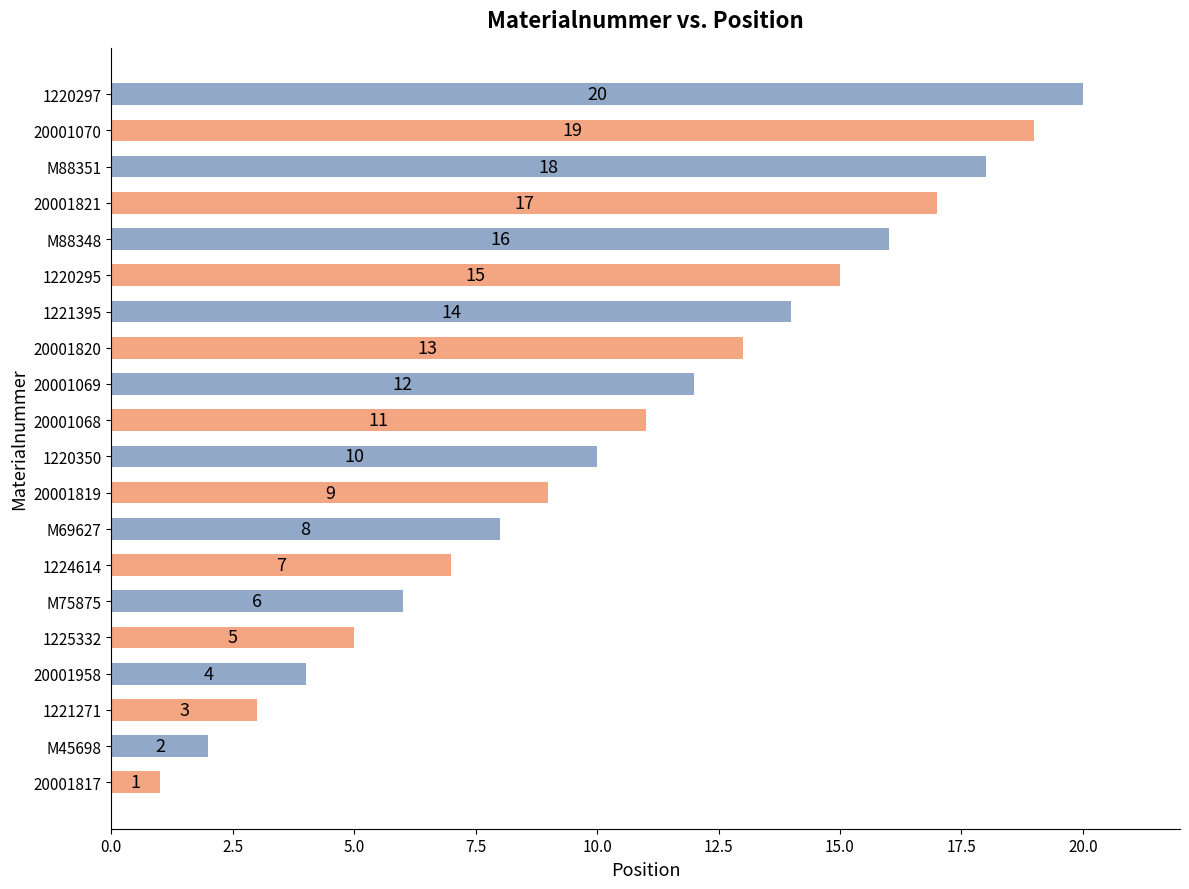

Rank the categories by value from lowest to highest.

20001817, M45698, 1221271, 20001958, 1225332, M75875, 1224614, M69627, 20001819, 1220350, 20001068, 20001069, 20001820, 1221395, 1220295, M88348, 20001821, M88351, 20001070, 1220297